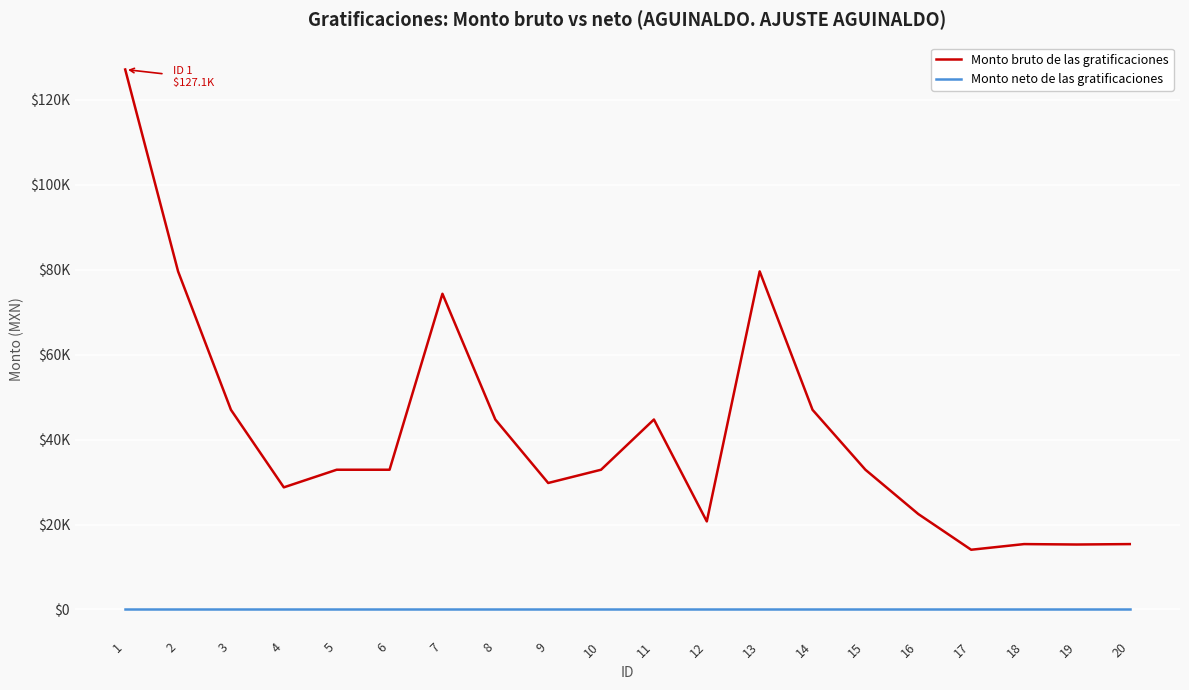

Is this an area chart (filled region under the line)?

No